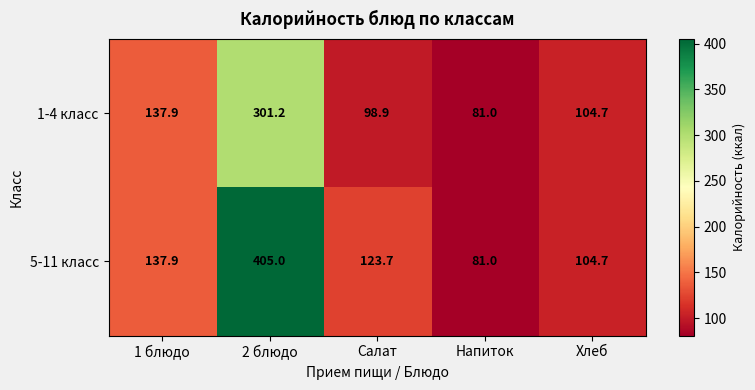

What is the total value across all series at 1 блюдо?

275.8